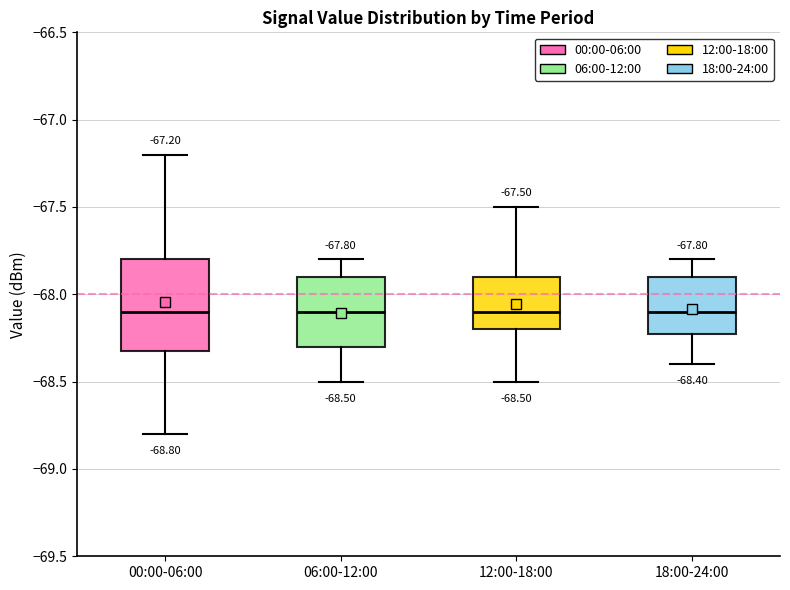

Comparing the boxes themselves (not the whiskers), which one is the tallest?

00:00-06:00